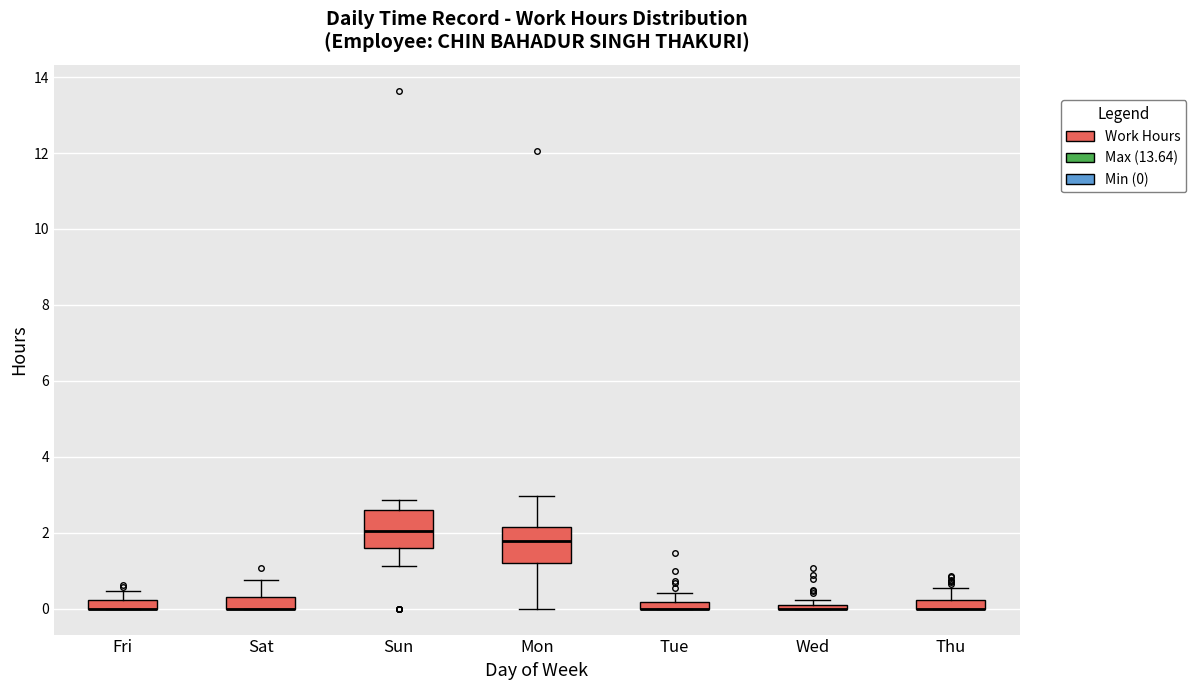

Where does the median line of the box for Sun sit on the y-axis? The values are not printed on the chart, so give them approximately, as read against the axis.

2.0